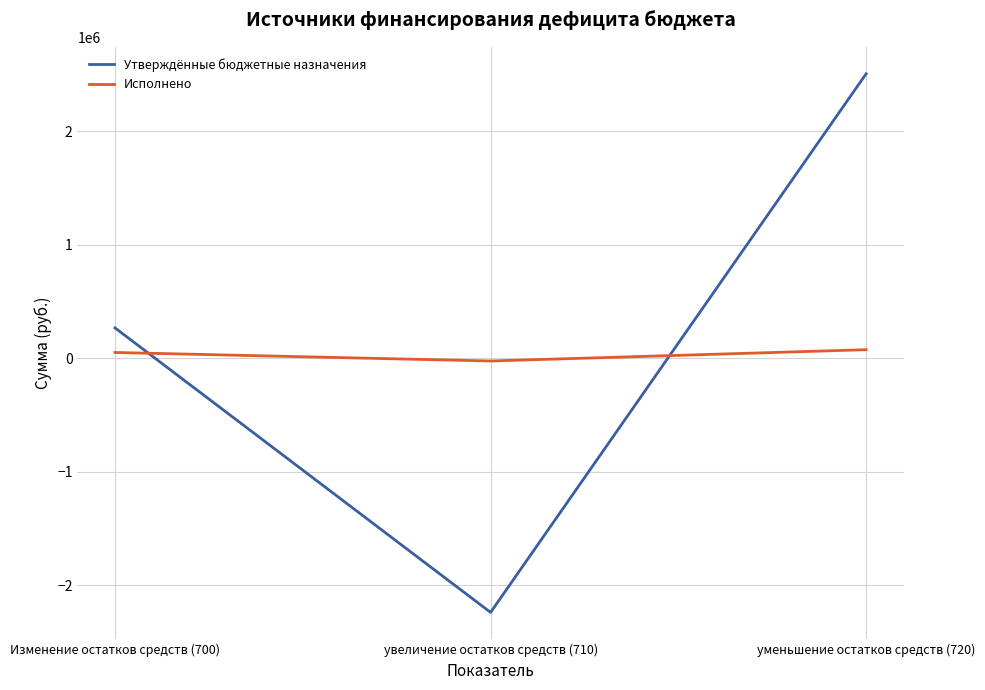

Reading left to right, transcribe all the data shown in this chart.

Утверждённые бюджетные назначения: Изменение остатков средств (700)=267082.0	увеличение остатков средств (710)=-2237436.0	уменьшение остатков средств (720)=2504518.0
Исполнено: Изменение остатков средств (700)=50669.5	увеличение остатков средств (710)=-24419.7	уменьшение остатков средств (720)=75089.2